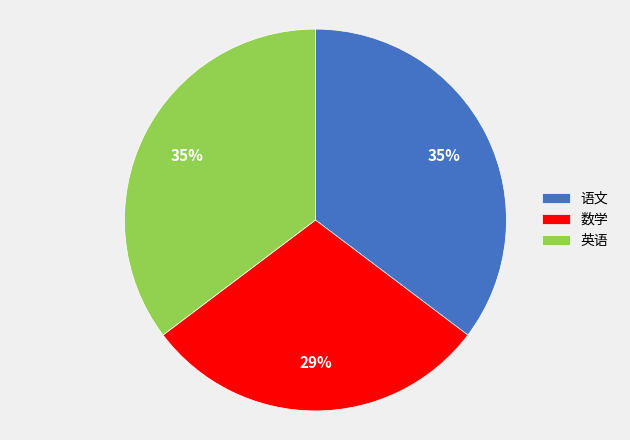

Does 数学 represent more than half of the total?

No